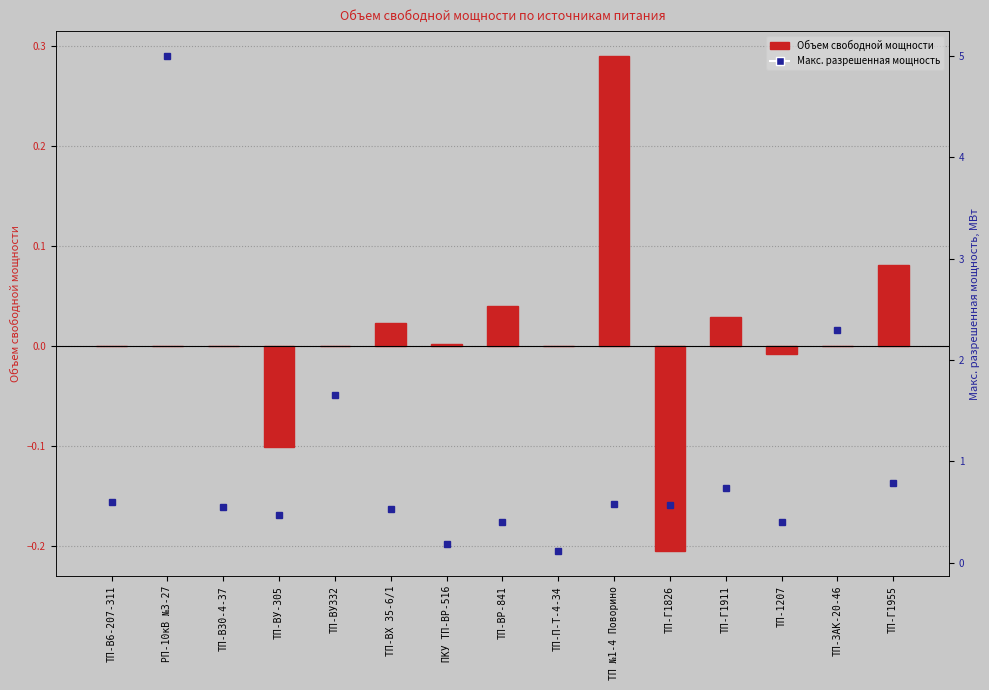

What are all the series names shown in the legend?

Объем свободной мощности, Максим. разрешенная мощность